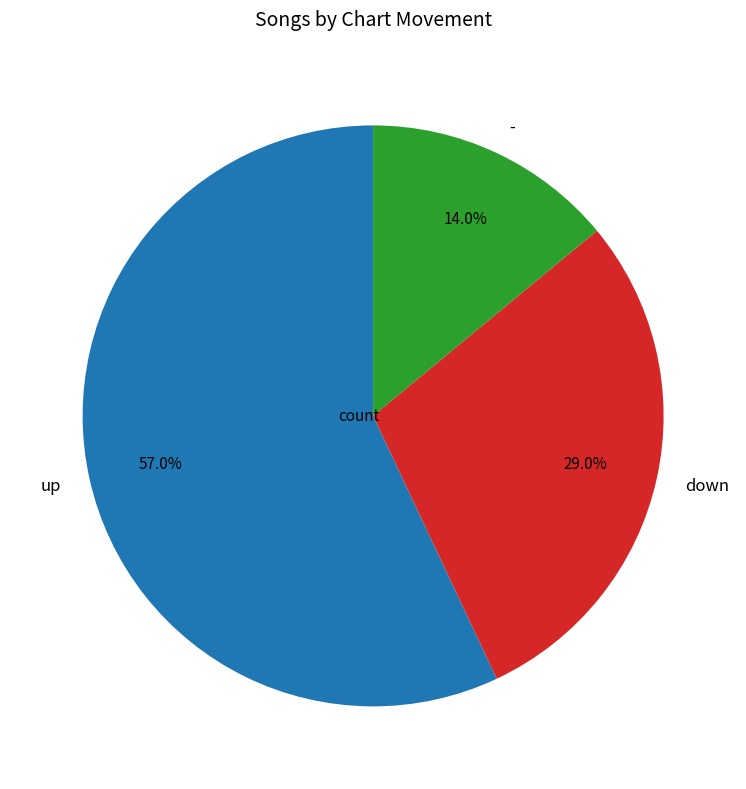

How much of the chart is everything except down?

71.0%